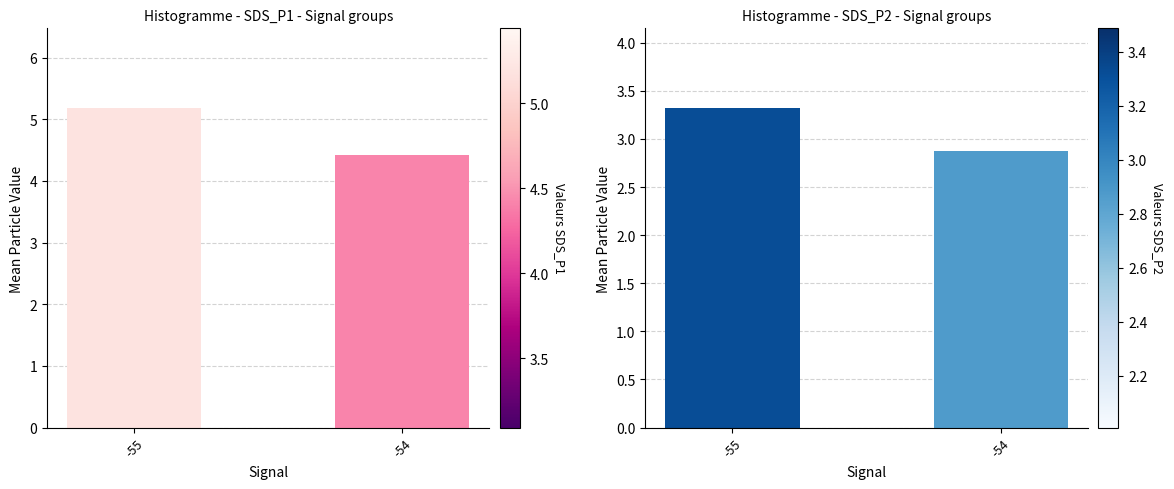

Count the SDS_P1 values in the range 4 to 5.

1